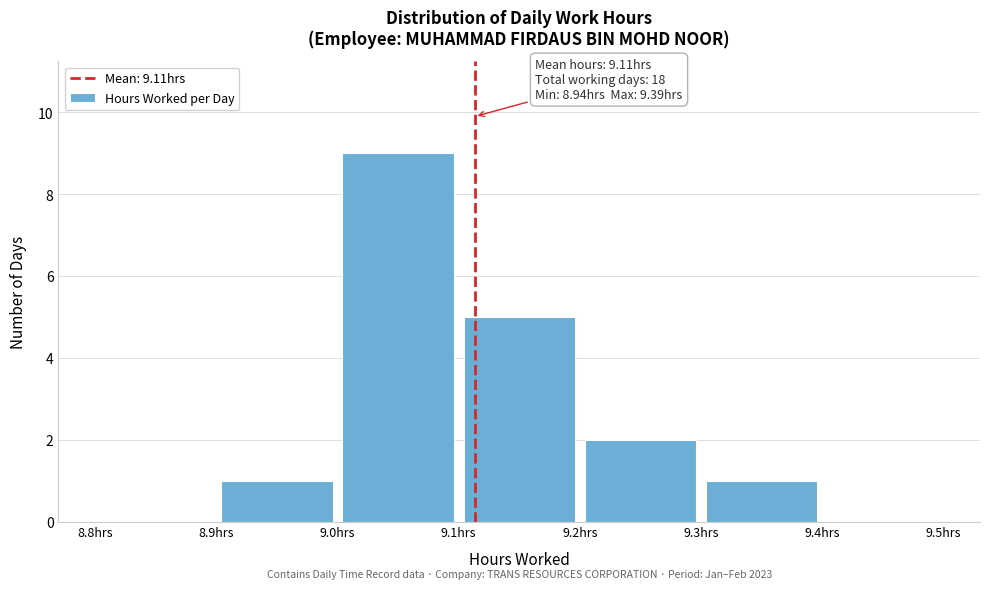

Which range on the x-axis has the tallest bar?

9.0 to 9.1